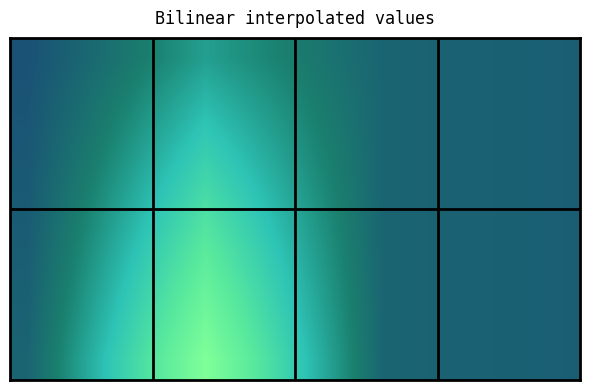

What is the greatest value displayed?

18.0